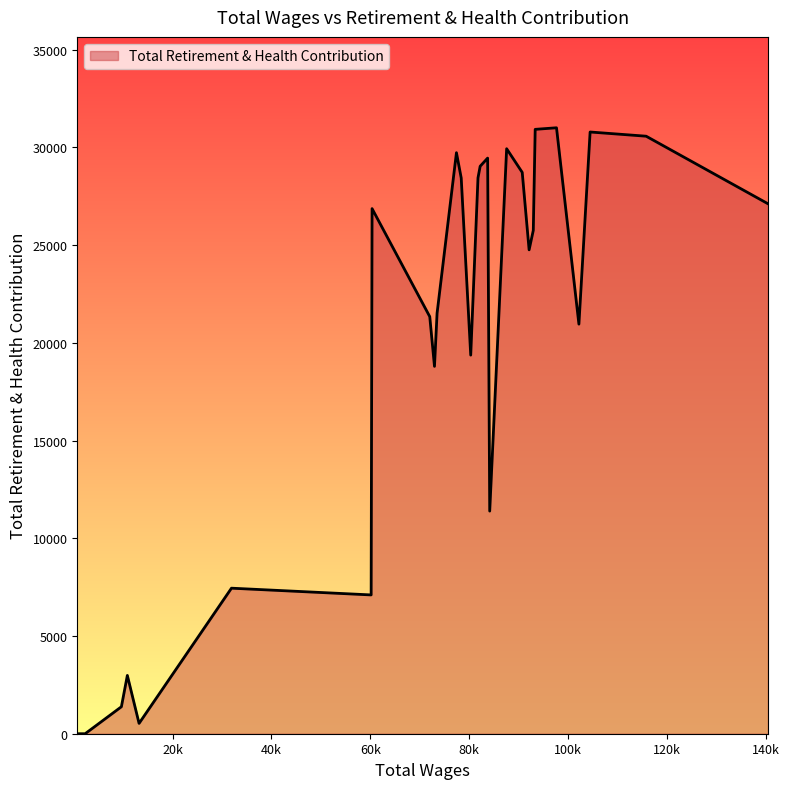

What is the maximum value shown in the chart?

31001